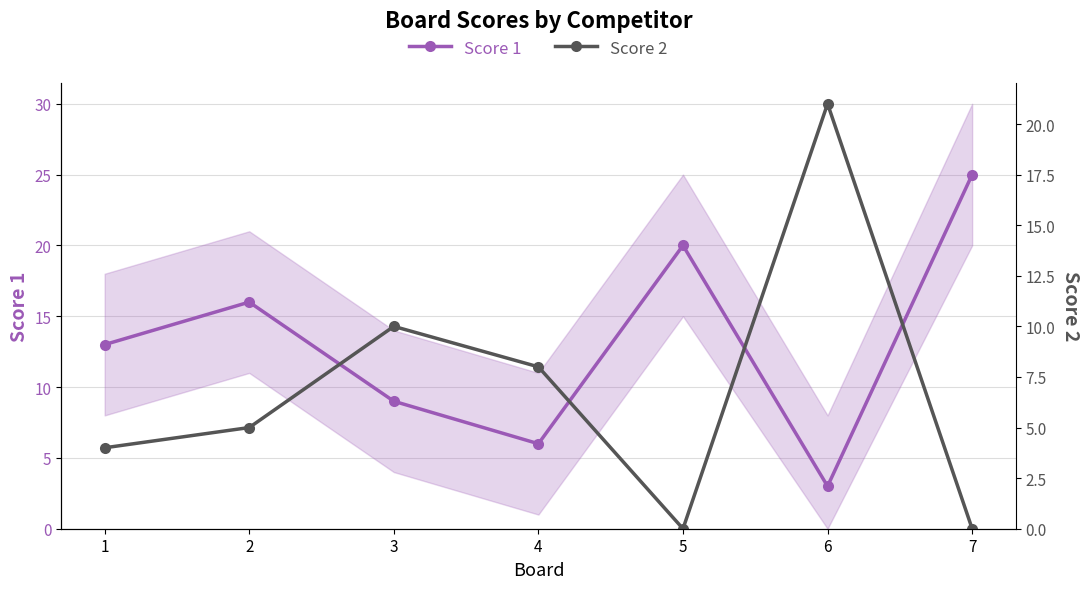

Read the Score 2 value at 4, to the nearest 10.

10